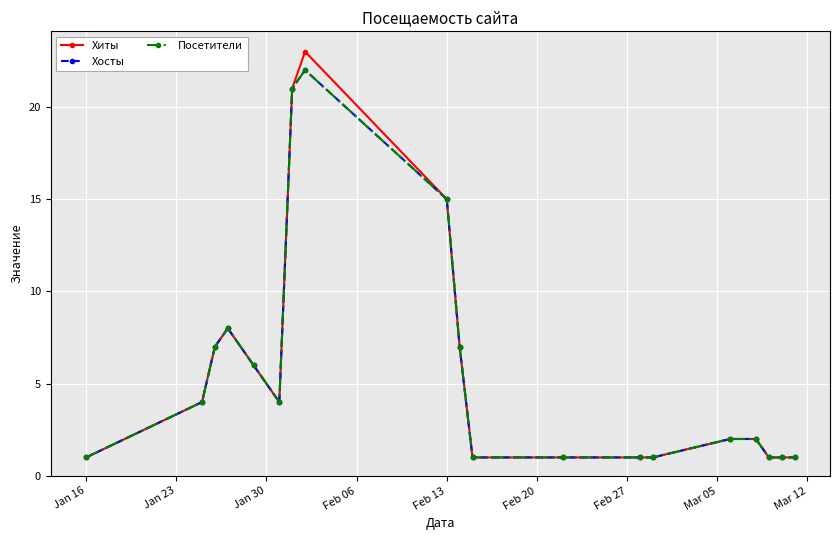

Does the chart have visible grid lines?

Yes